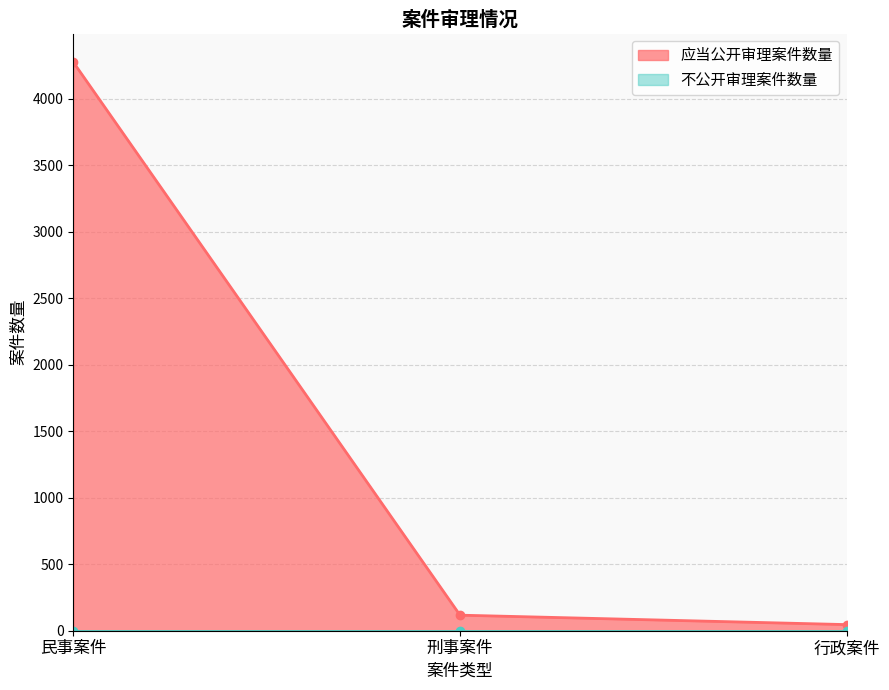

Rank the categories by value from highest to lowest.

民事案件, 刑事案件, 行政案件